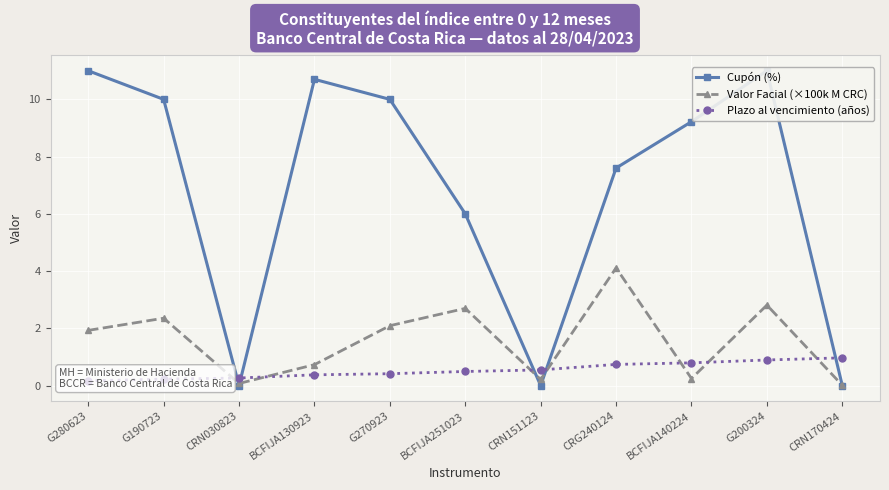

The value of Valor Facial (×100k M CRC) at CRN030823 is 0.1. True or false?

True